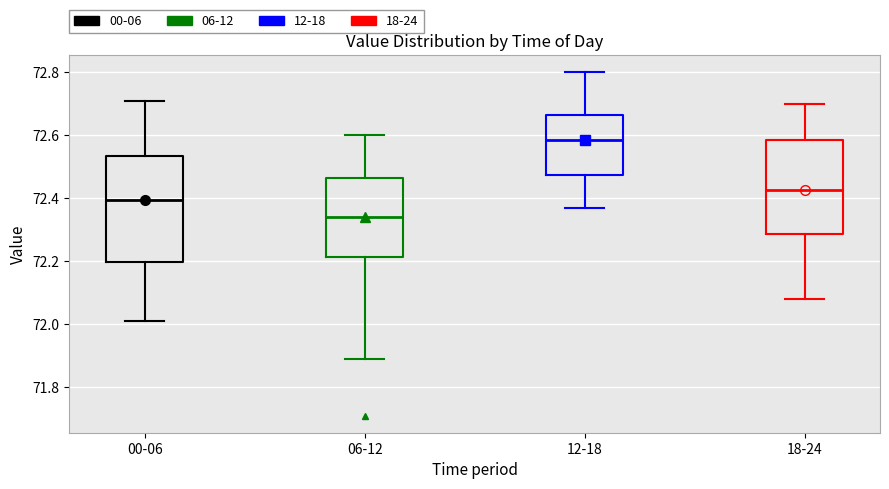

Where does the upper whisker of the box for 18-24 end on the y-axis? The values are not printed on the chart, so give them approximately, as read against the axis.

72.70